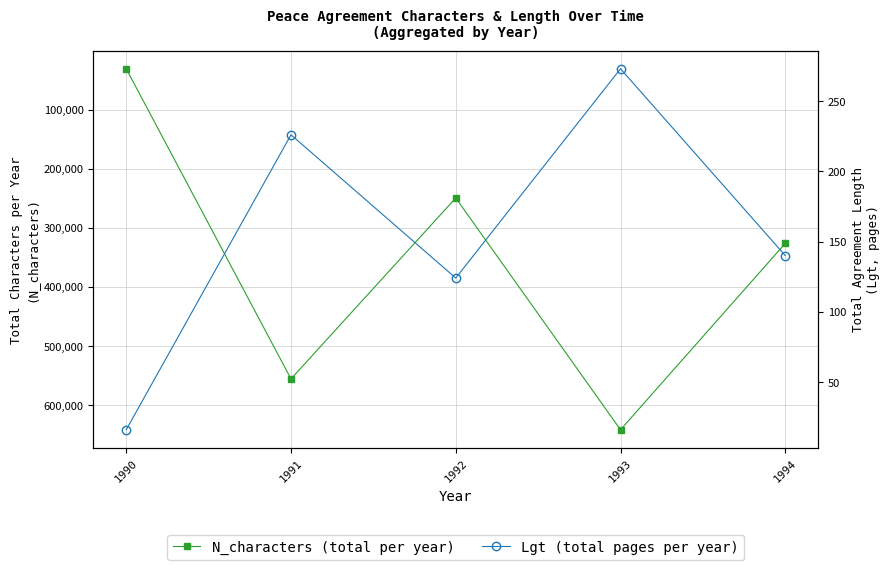

At which category does N_characters (total per year) reach its first local peak?

1991